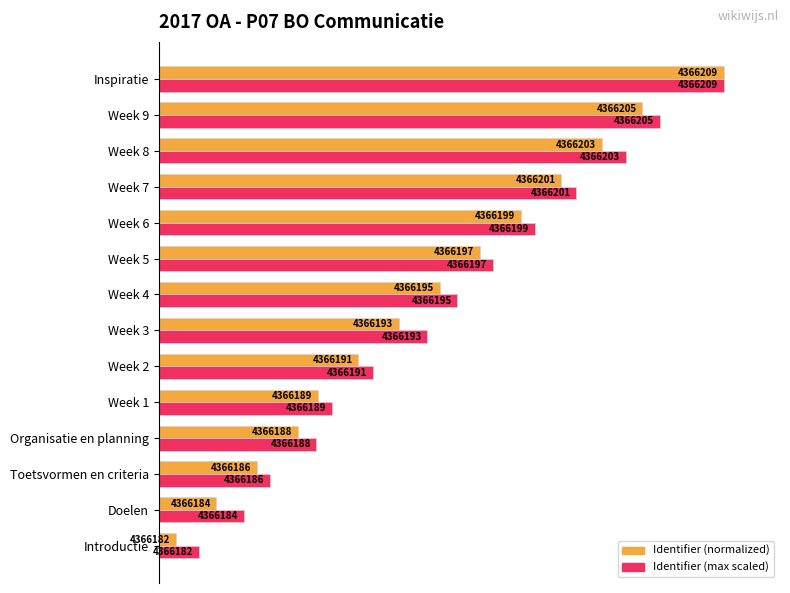

What are all the series names shown in the legend?

Identifier (normalized), Identifier (max scaled)